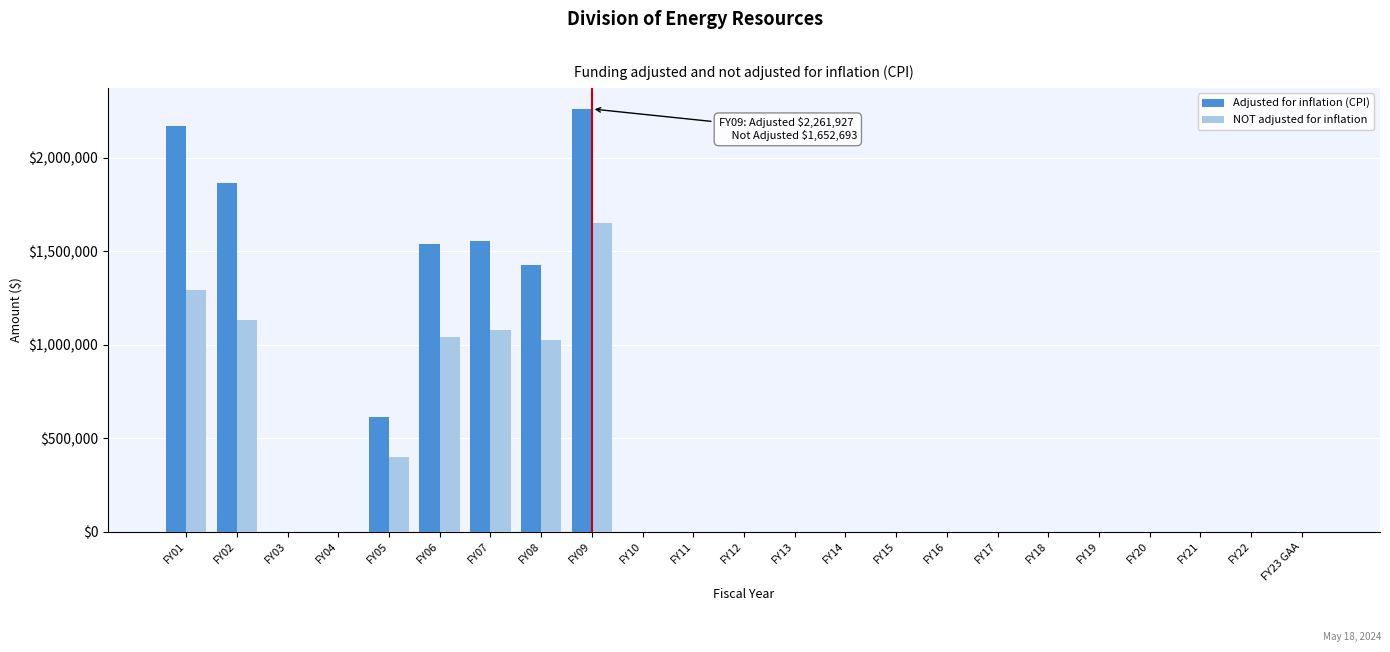

At which label does NOT adjusted for inflation reach its peak?

FY09